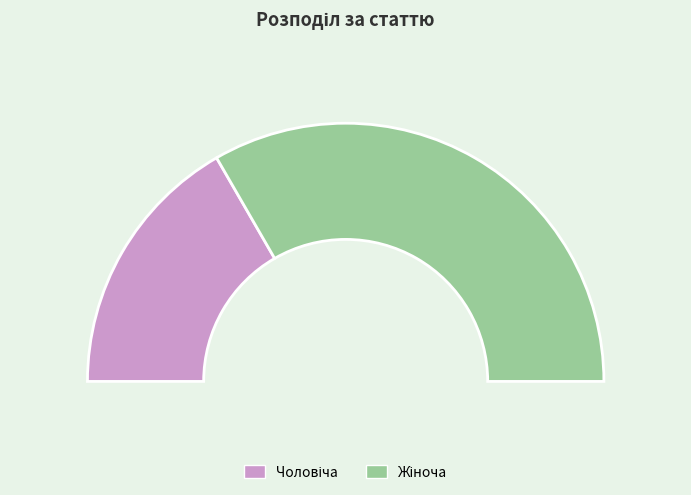

How much of the chart is everything except Чоловіча?

66.7%